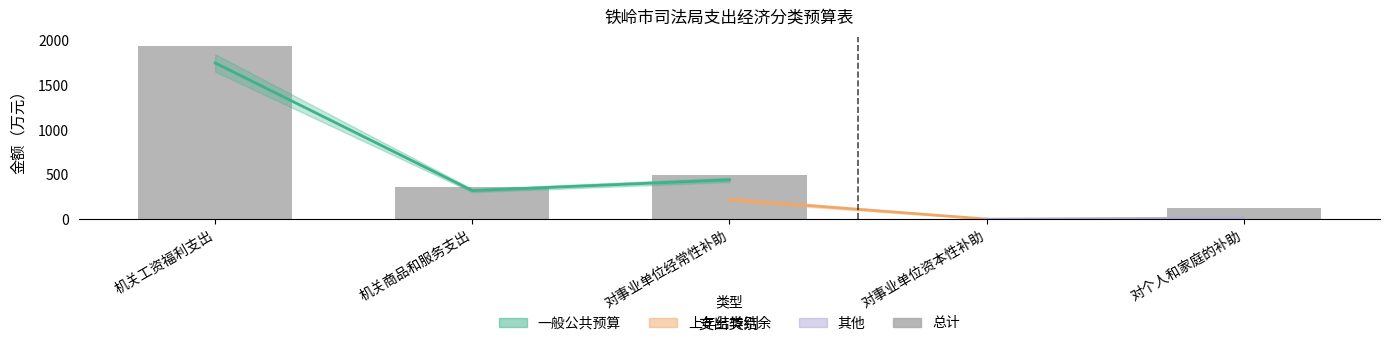

The value at 机关商品和服务支出 is 356.2. True or false?

True